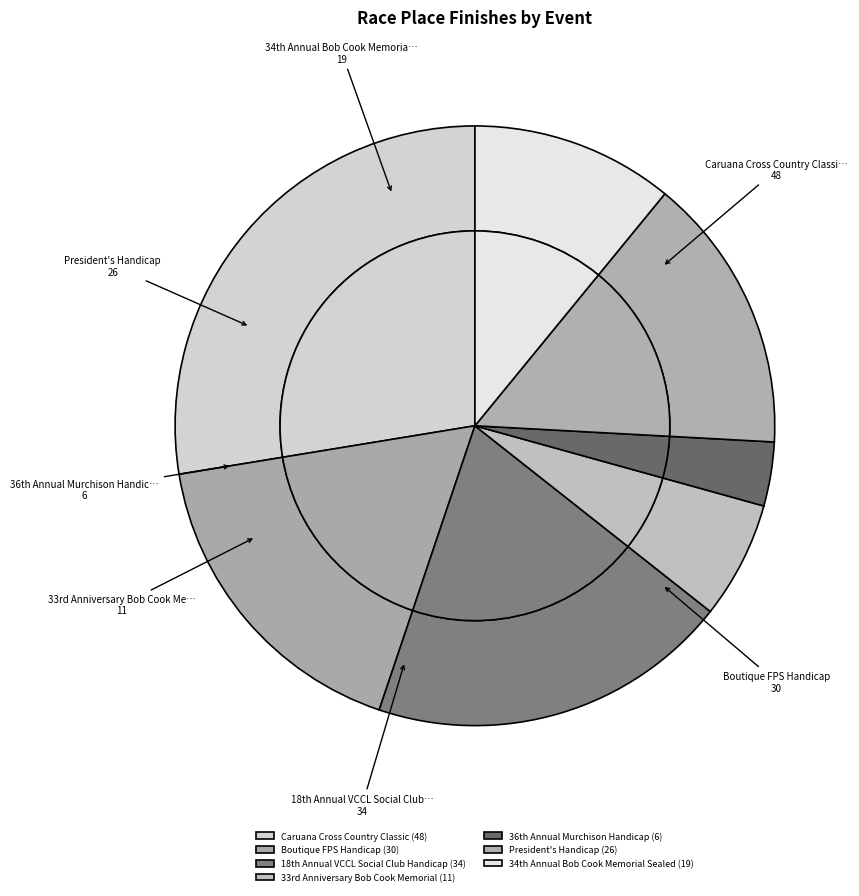

How many segments does this pie chart have?

7